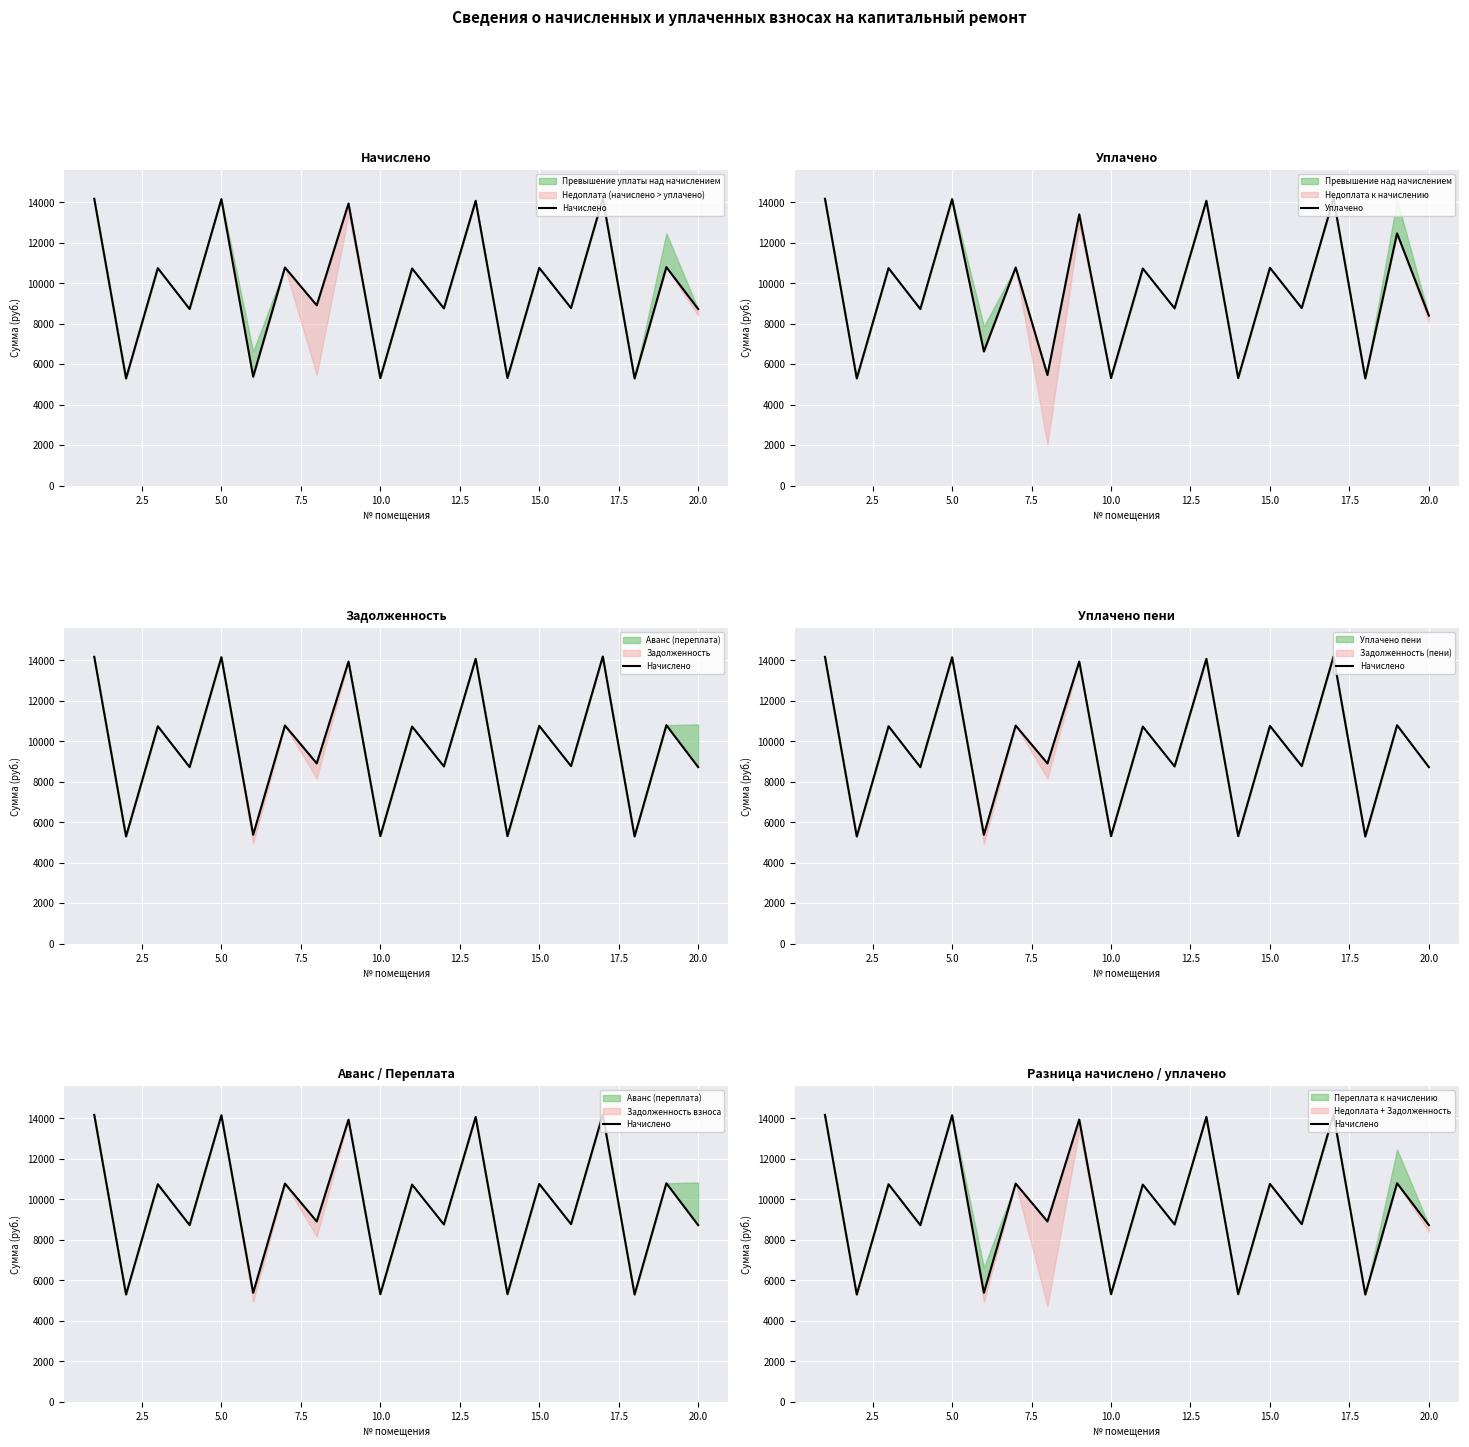

Where is Начислено nearest to the value 9745?

17.5